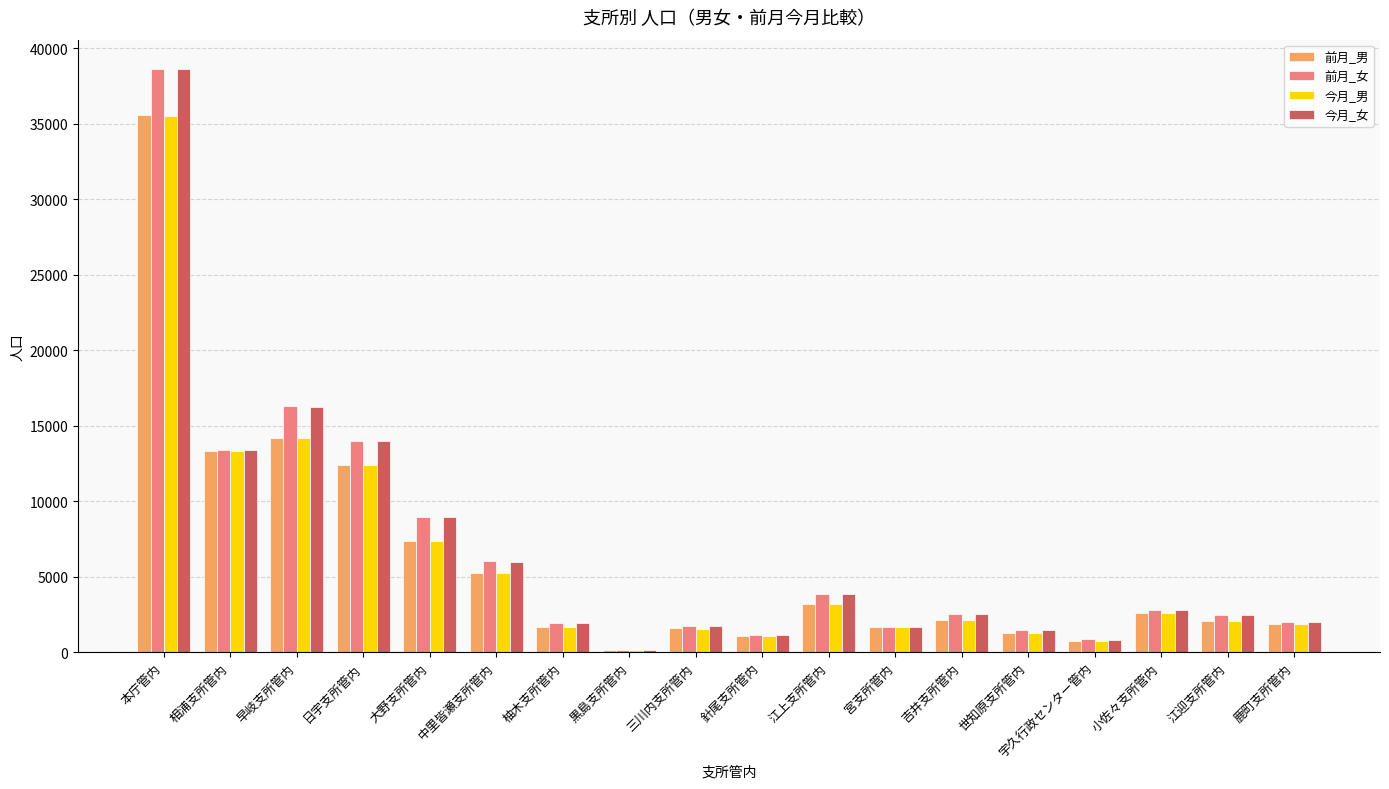

What is the label of the 12th bar from the left?

宮支所管内